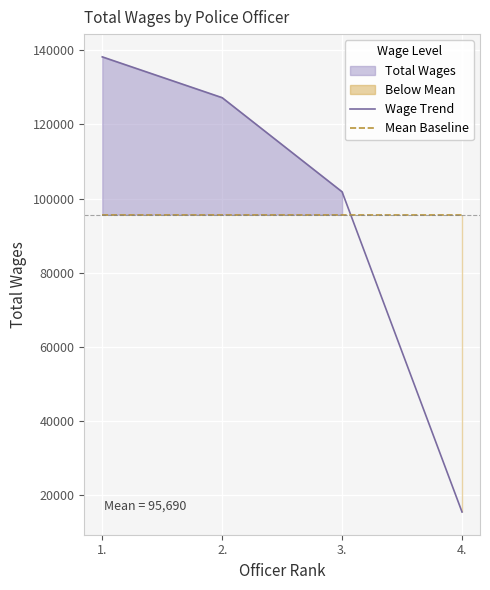

What is the average value of the Wage Trend series?

95690.5